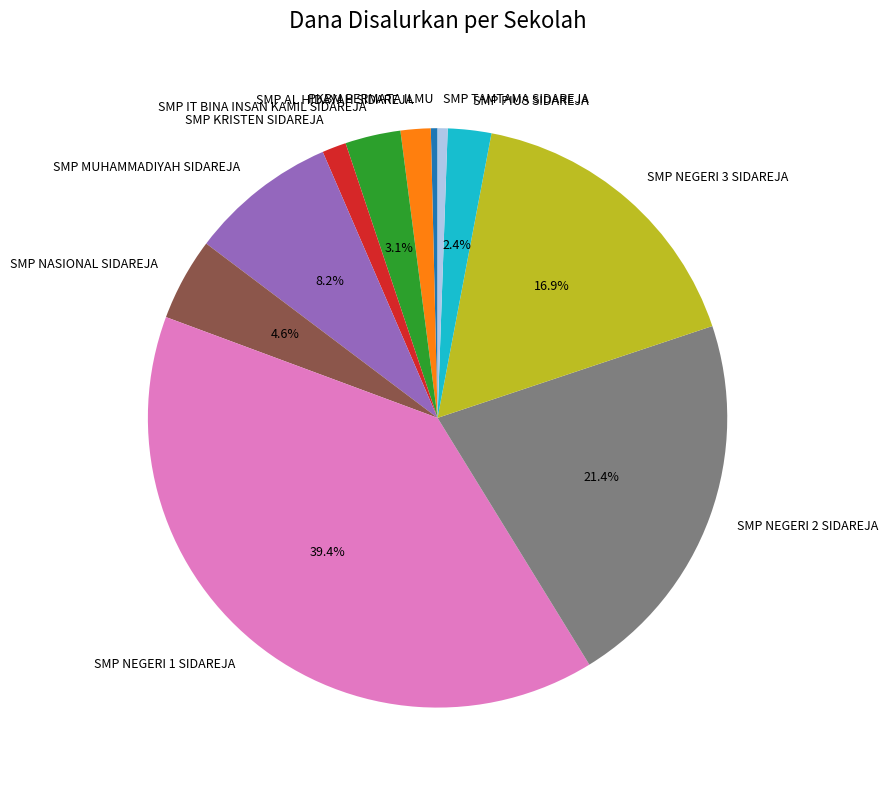

To the nearest percent, what portion does SMP TAMTAMA SIDAREJA represent?

1%